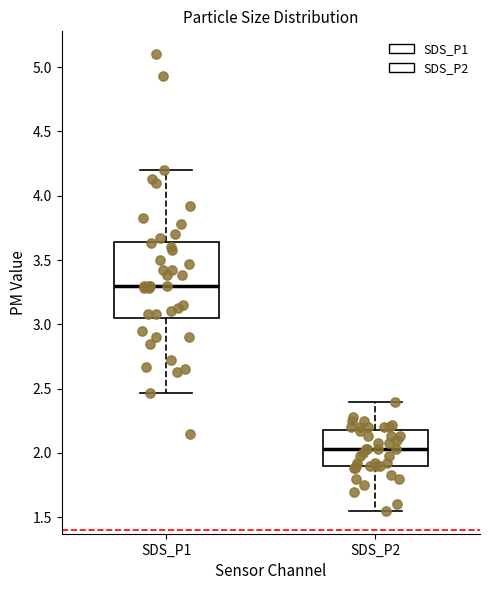

Reading left to right, read every box against the y-axis: the position of its median line, the range the box covers, and the ends of its whiskers. The values are not printed on the chart, so give them approximately, as read against the axis.

SDS_P1: median 3.30, box 3.05 to 3.65, whiskers 2.45 to 4.20
SDS_P2: median 2.05, box 1.90 to 2.20, whiskers 1.55 to 2.40